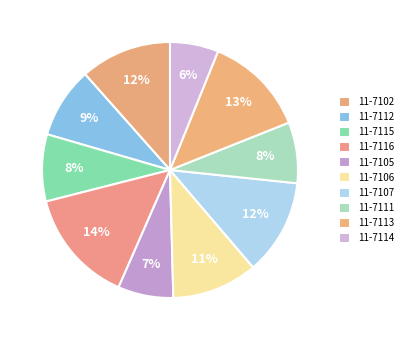

How many slices are in this pie chart?

10